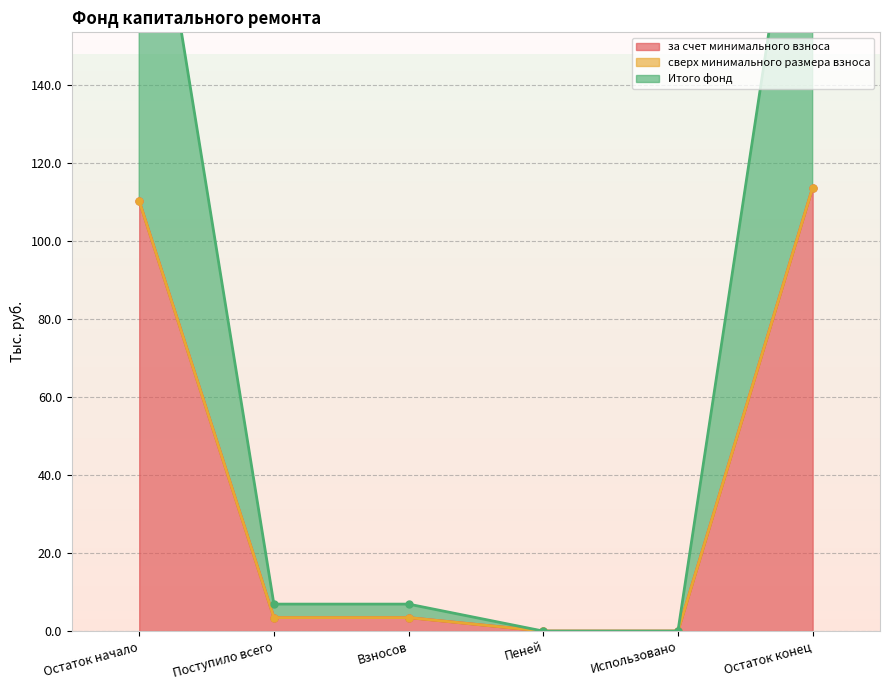

What is the highest value of the за счет минимального взноса series?

113.8